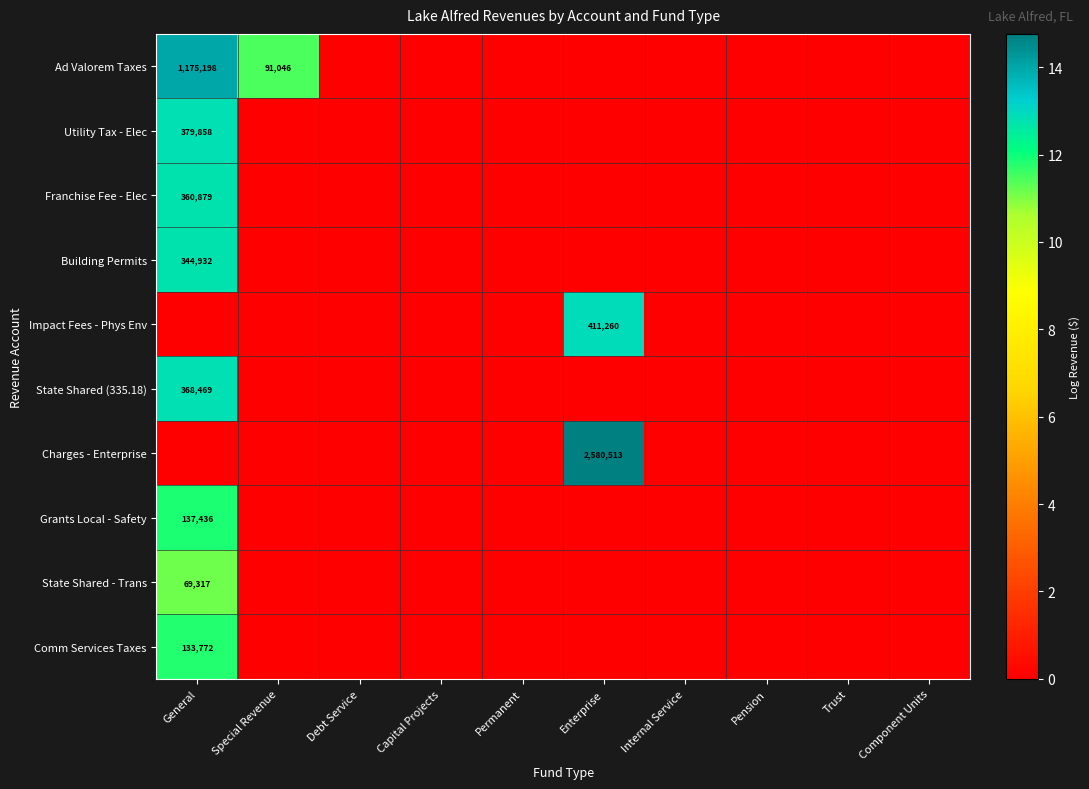

The Charges - Enterprise series shows 2580513 at Enterprise. True or false?

True